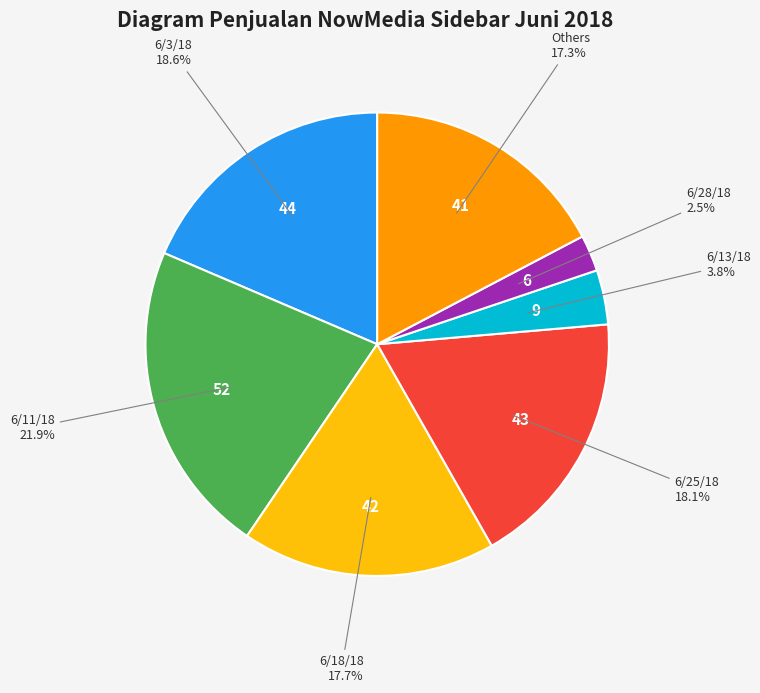

Is there any slice that represents more than half of the pie?

No